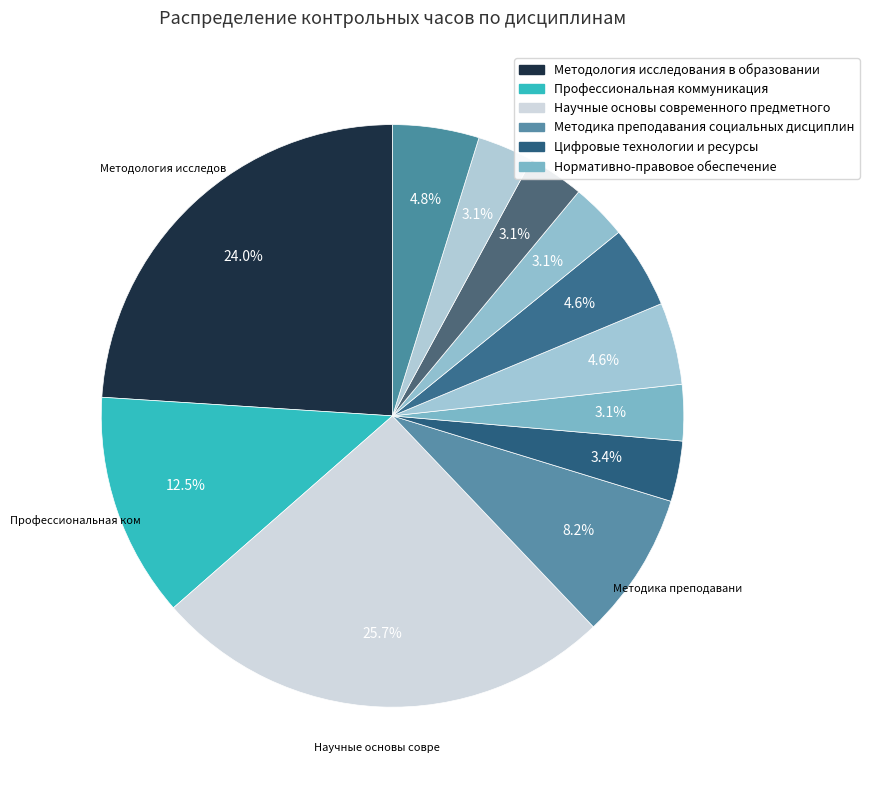

Which slice is the largest?

Научные основы современного предметного